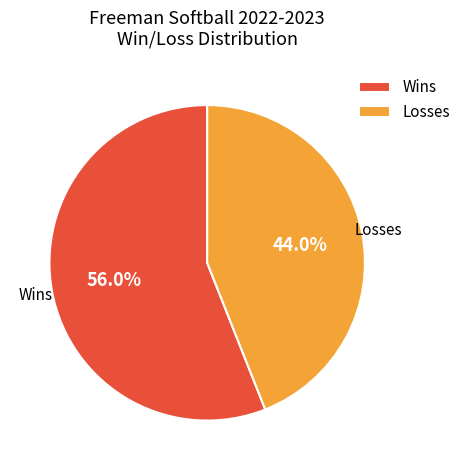

Count the number of slices in the pie.

2